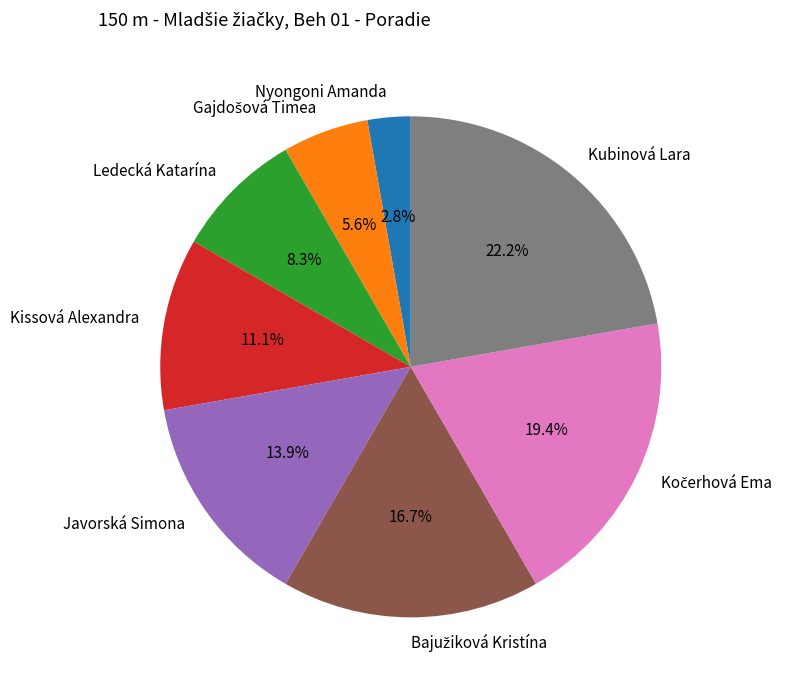

Which has a higher value, Javorská Simona or Ledecká Katarína?

Javorská Simona